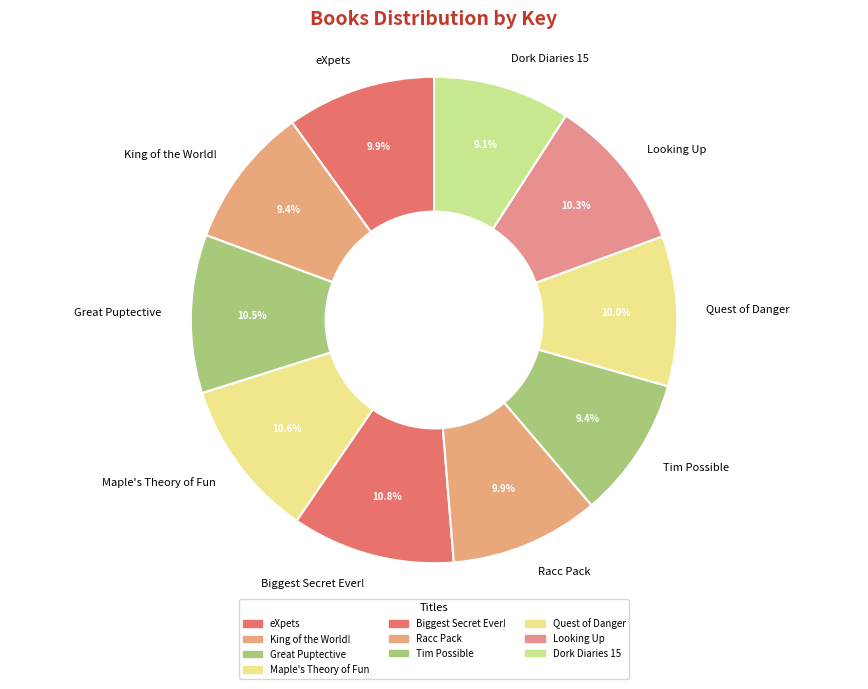

To the nearest percent, what is the average slice percentage?

10%